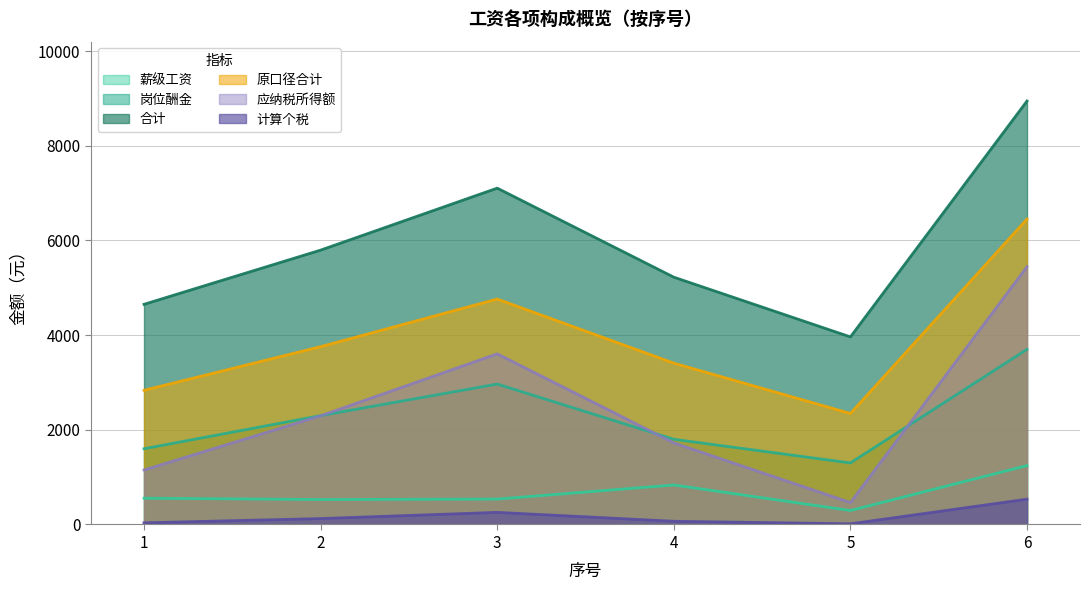

At 4, list the series in order from largest to smallest.

合计, 原口径合计, 岗位酬金, 应纳税所得额, 薪级工资, 计算个税